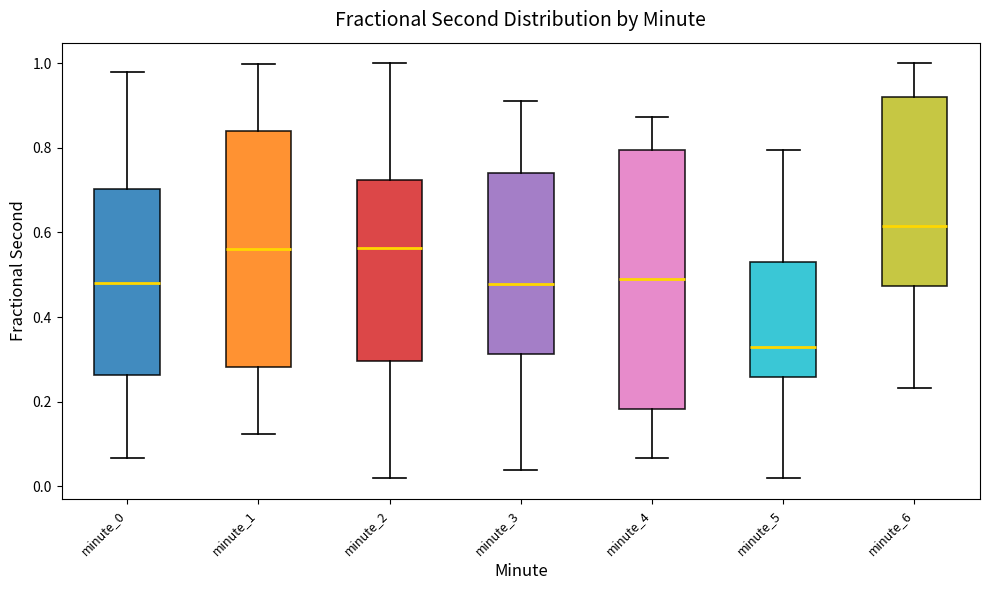

Reading left to right, transcribe this box plot: for each box, give where its median line is, the range the box spans, and where its two whiskers end, as read against the y-axis. The values are not printed on the chart, so give them approximately, as read against the axis.

minute_0: median 0.48, box 0.26 to 0.70, whiskers 0.06 to 0.98
minute_1: median 0.56, box 0.28 to 0.84, whiskers 0.12 to 1.00
minute_2: median 0.56, box 0.30 to 0.72, whiskers 0.02 to 1.00
minute_3: median 0.48, box 0.32 to 0.74, whiskers 0.04 to 0.92
minute_4: median 0.48, box 0.18 to 0.80, whiskers 0.06 to 0.88
minute_5: median 0.32, box 0.26 to 0.52, whiskers 0.02 to 0.80
minute_6: median 0.62, box 0.48 to 0.92, whiskers 0.24 to 1.00